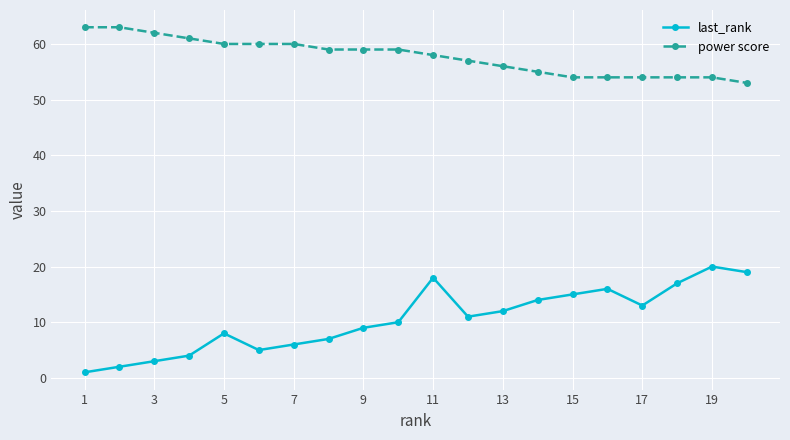

Which series has the largest range (max minus min)?

last_rank